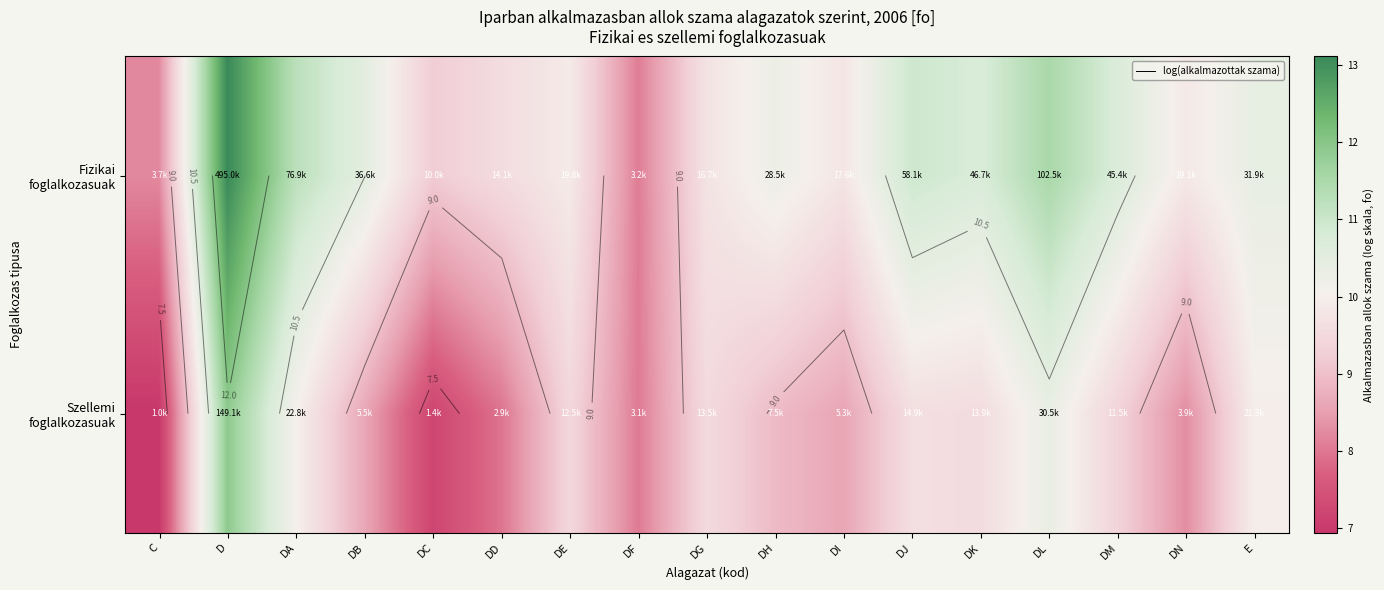

True or false: Fizikai foglalkozasuak has a value of 9.2 at DC.

True